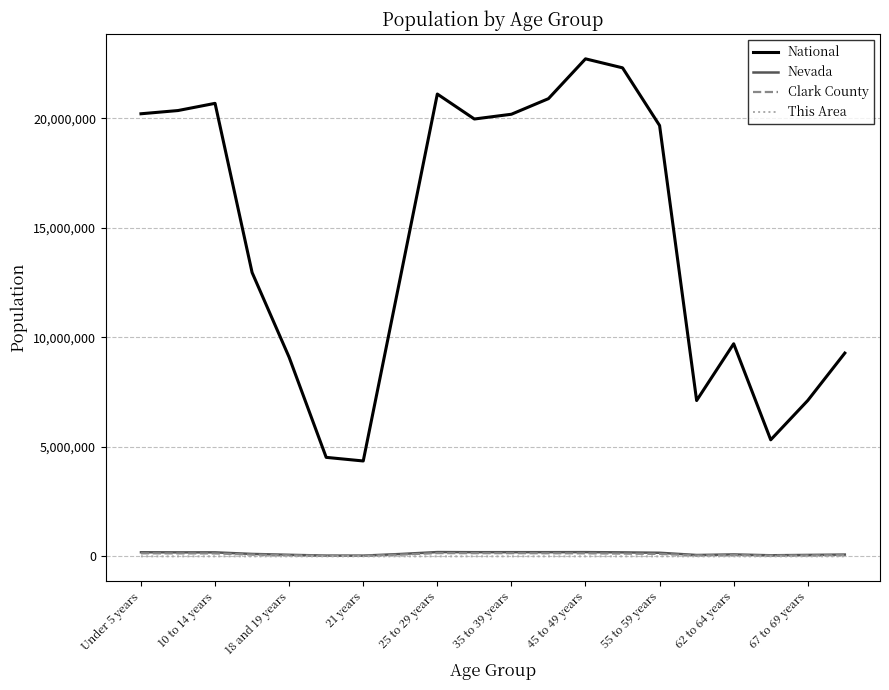

Does the chart display data point markers on the line(s)?

No